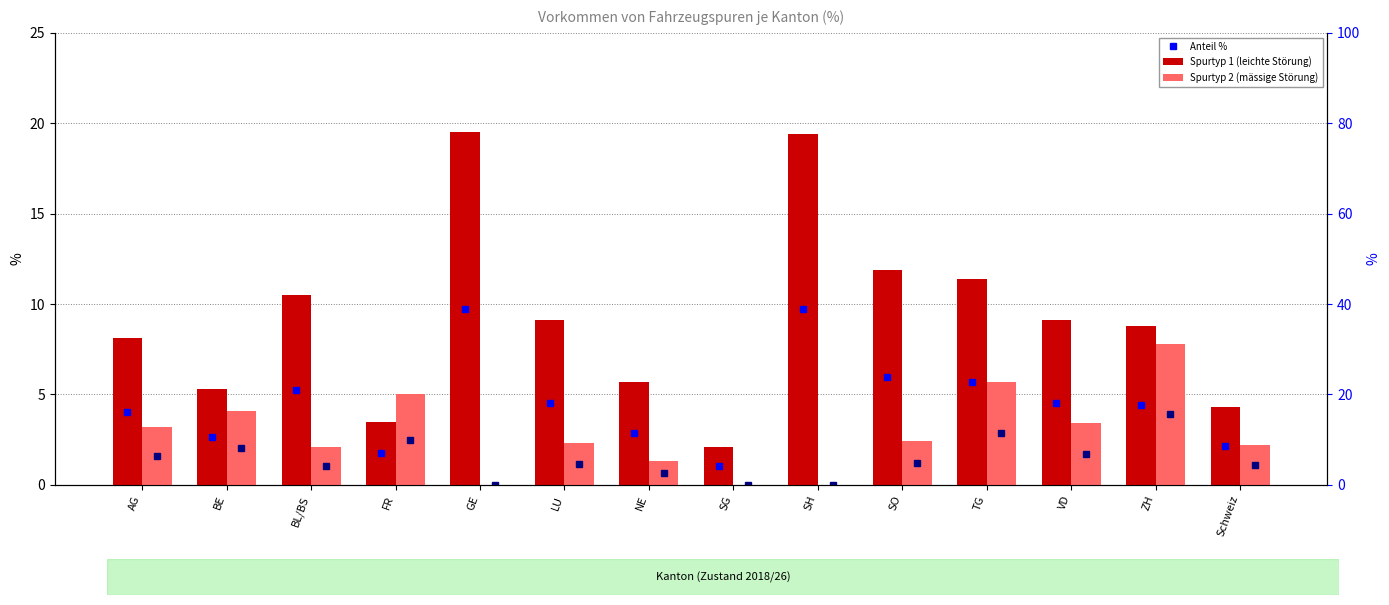

What is the difference between the Spurtyp 1 (leichte Störung) values at GE and BE?

14.2